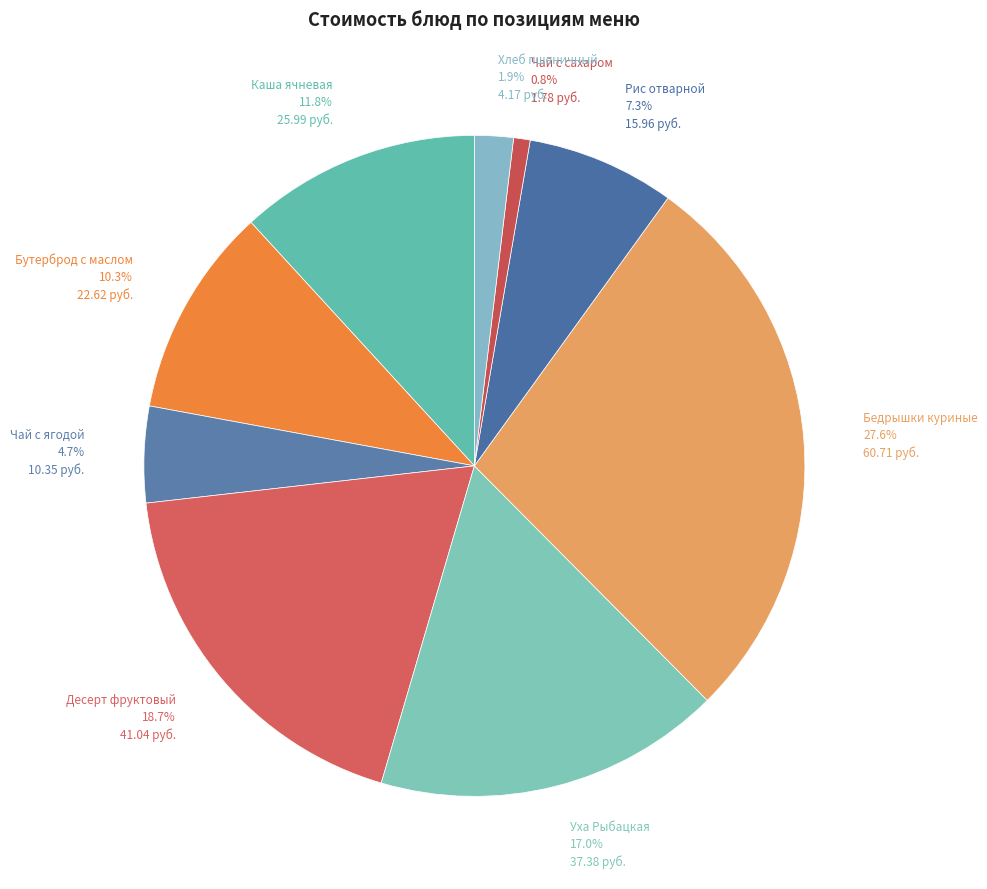

Is the sum of Бедрышки куриные and Хлеб пшеничный greater than half?

No